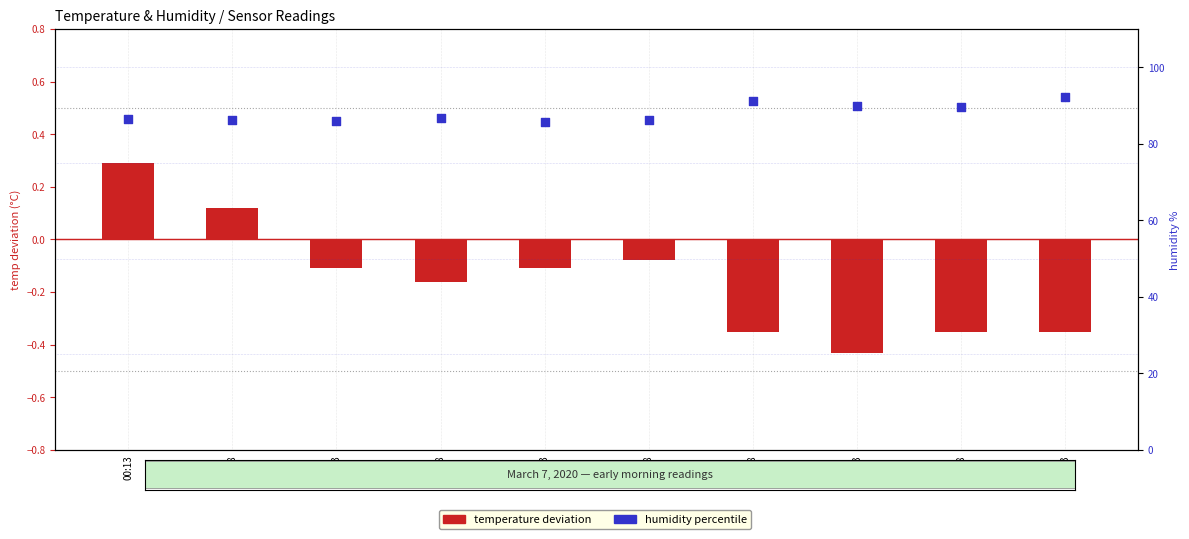

At which category is the sum across all series the highest?

02:43